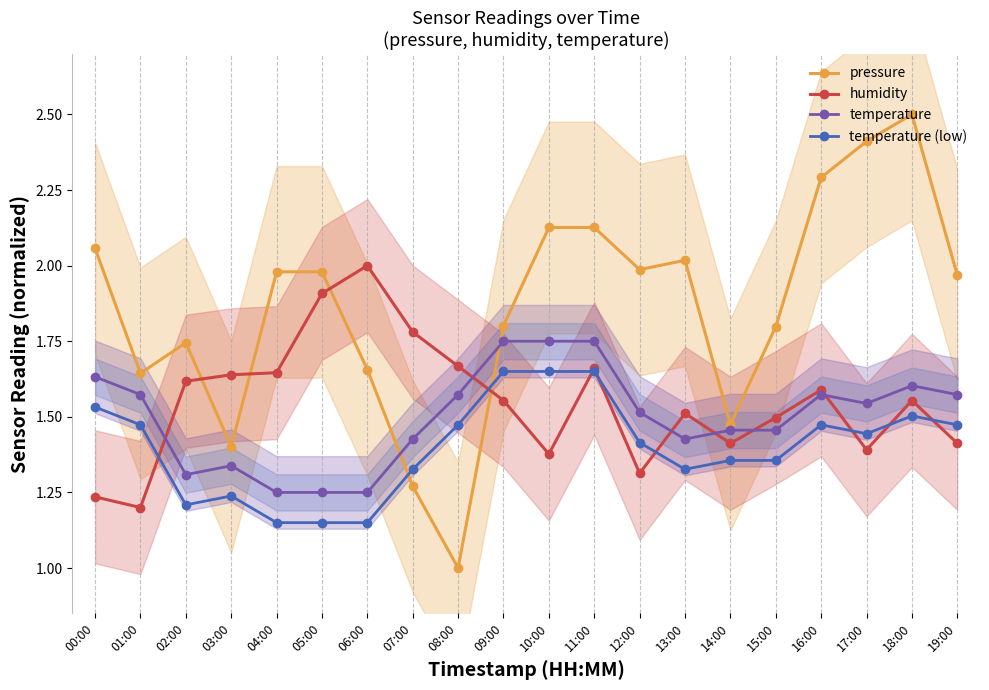

How many interior local peaks does the pressure series have?

3